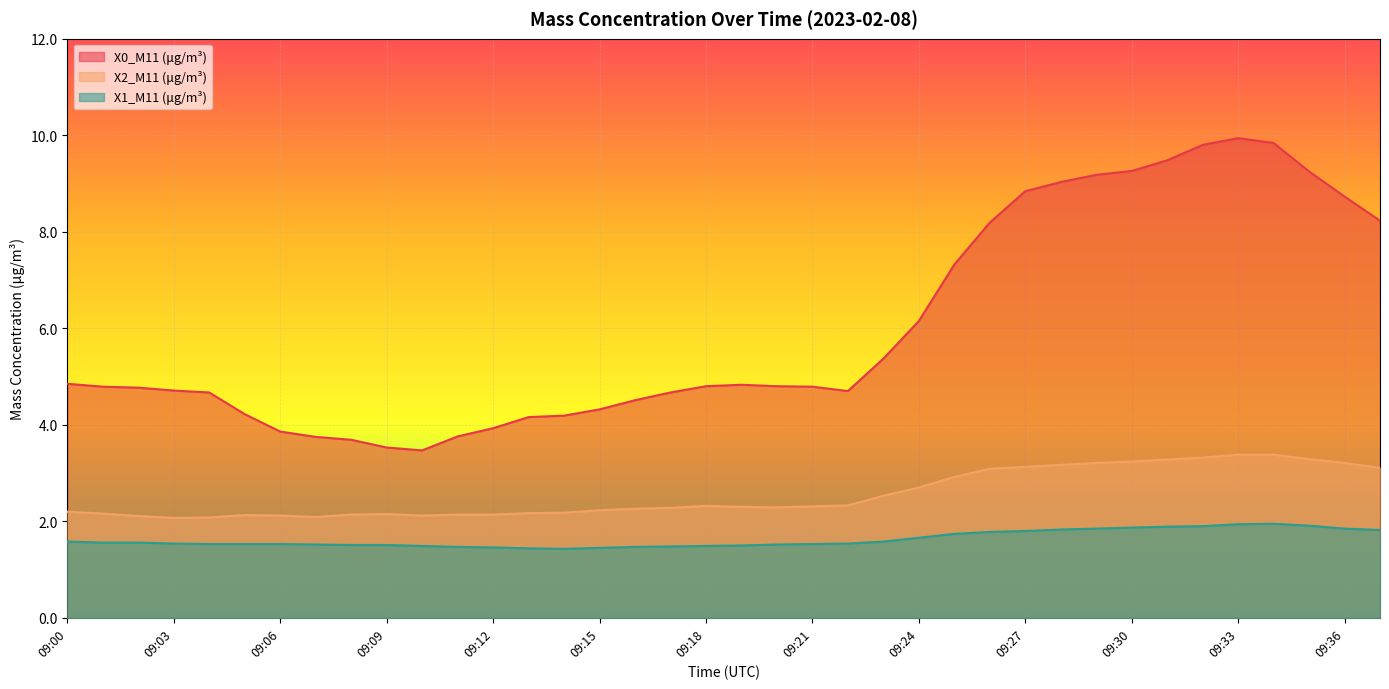

True or false: X0_M11 (μg/m³) and X2_M11 (μg/m³) intersect in this chart.

False